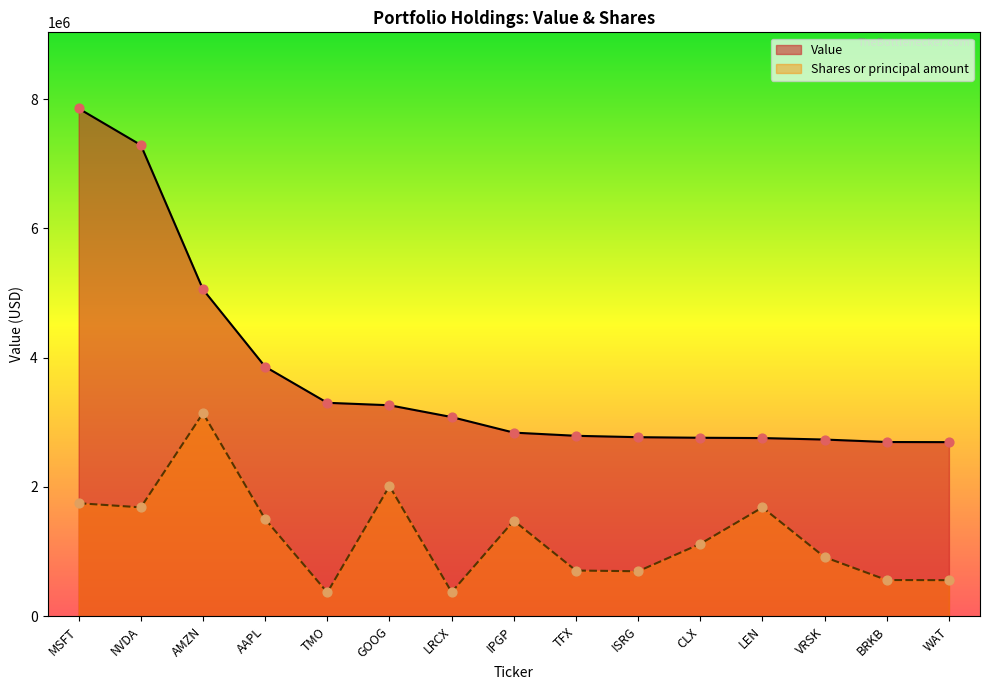

Which series contains the highest Y value?

Value